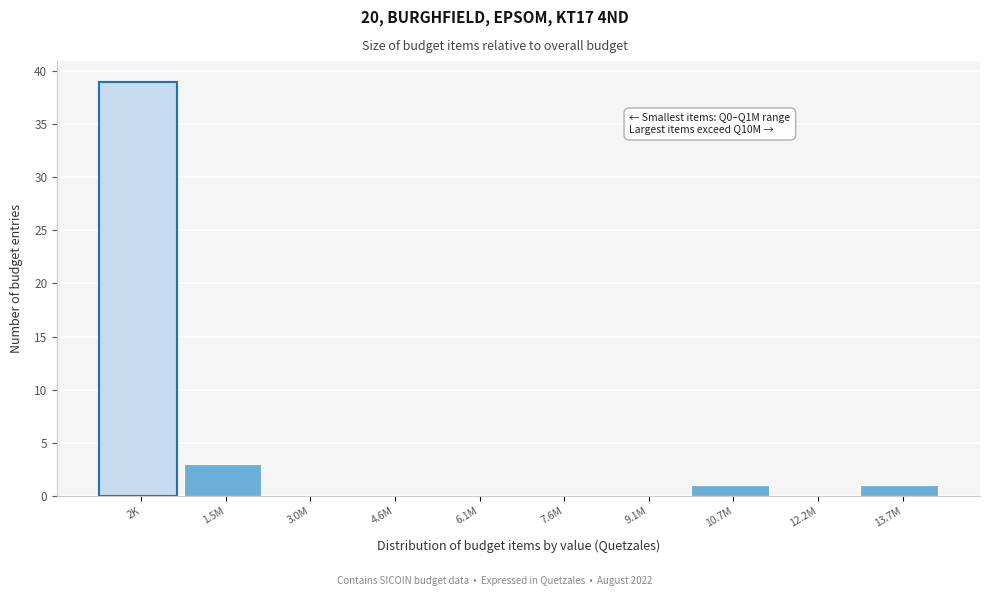

Reading left to right, transcribe all the data shown in this chart.

2K=39	1.5M=3	3.0M=0	4.6M=0	6.1M=0	7.6M=0	9.1M=0	10.7M=1	12.2M=0	13.7M=1